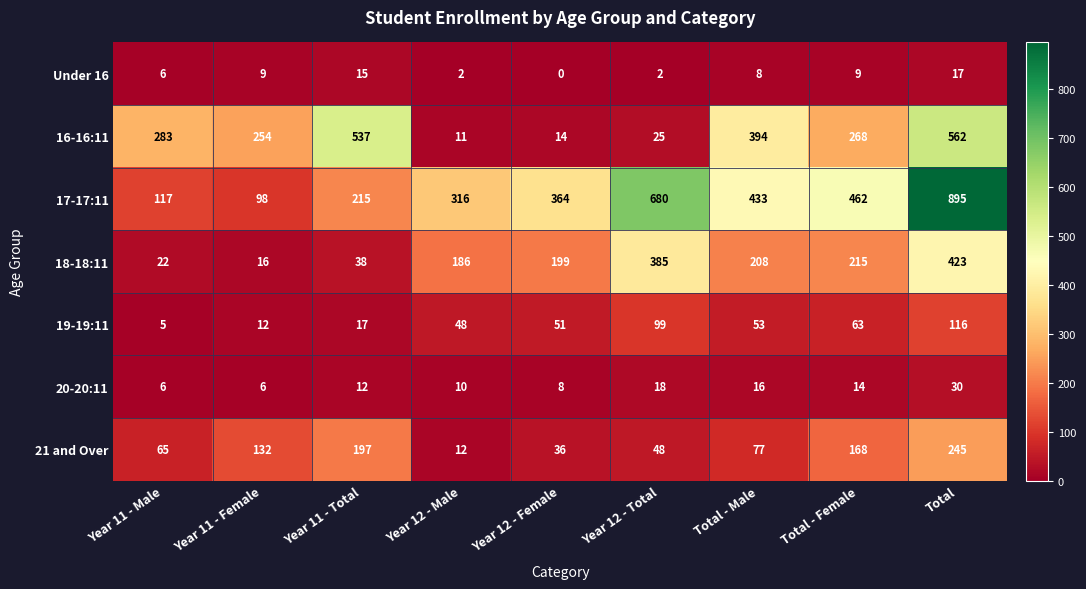

The 20-20:11 series shows 12 at Year 12 - Female. True or false?

False